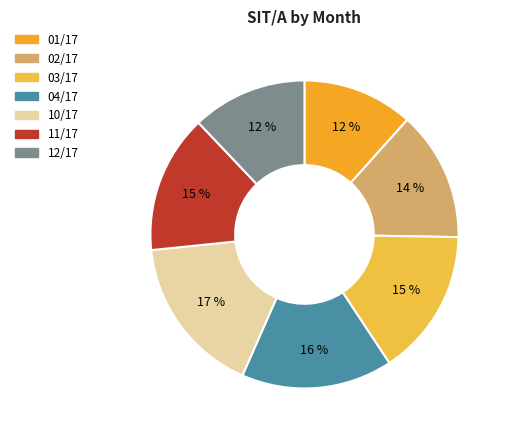

Rank the categories by value from lowest to highest.

01/17, 12/17, 02/17, 11/17, 03/17, 04/17, 10/17